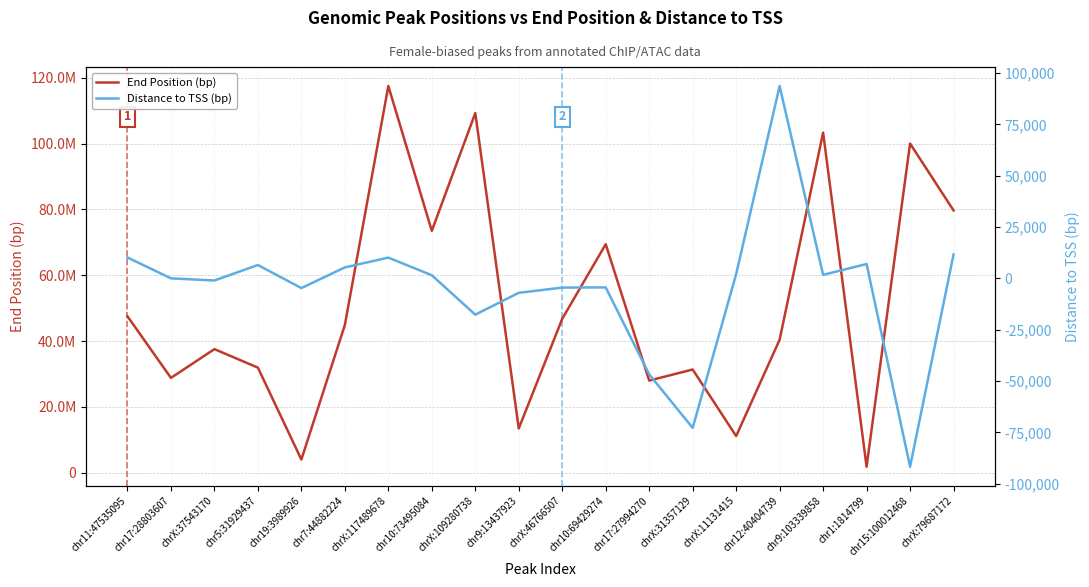

What is the difference between the End Position (bp) values at chr1:1814799 and chr9:13437923?

11622573